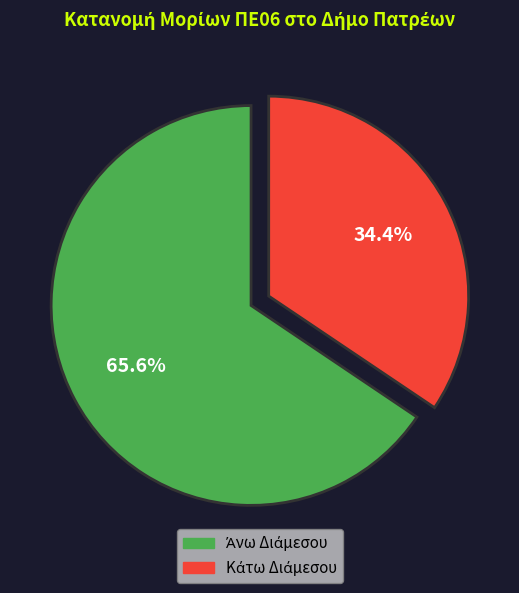

Is there any slice that represents more than half of the pie?

Yes